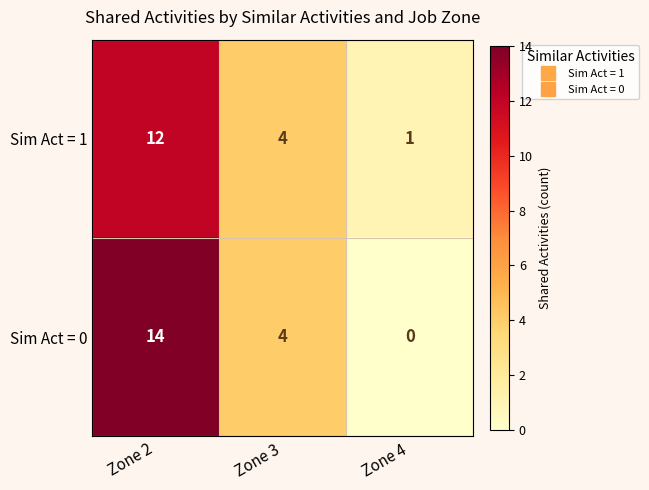

Which series has the largest range (max minus min)?

Sim Act = 0